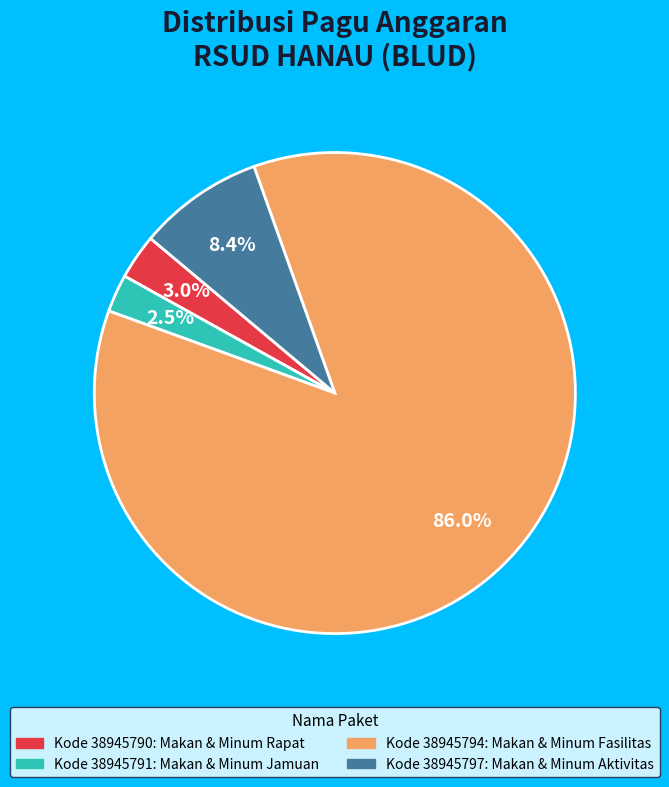

Is there any slice that represents more than half of the pie?

Yes